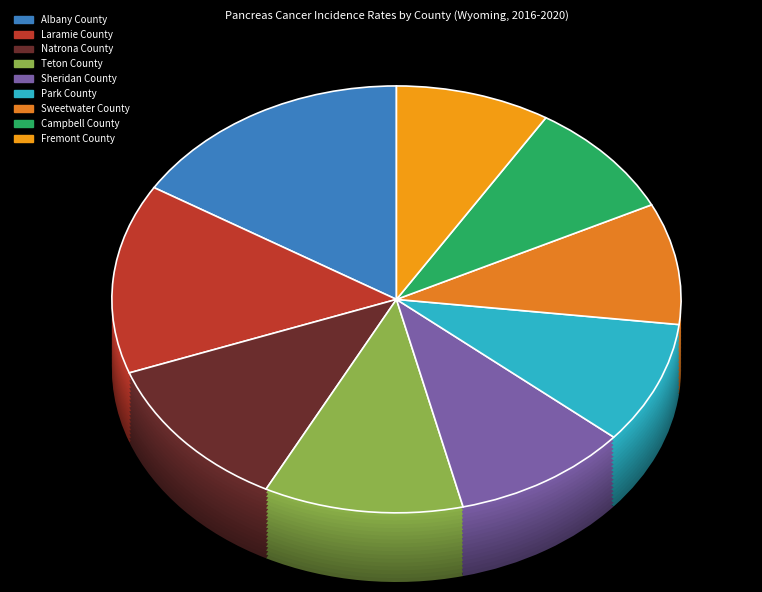

What percentage is NOT represented by Sweetwater County?

90.8%